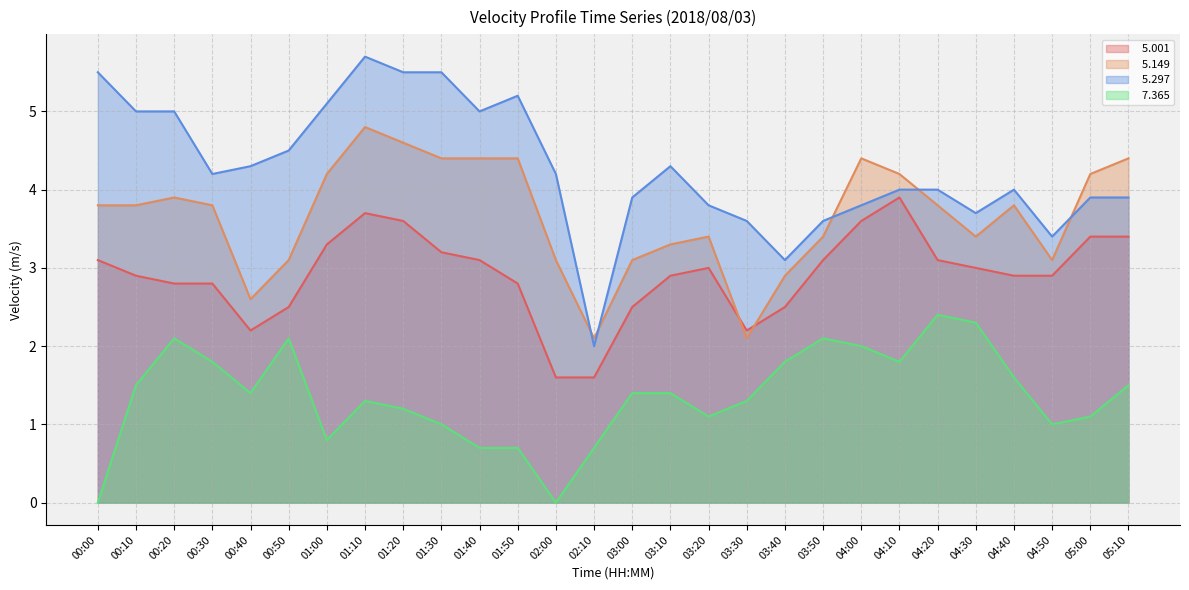

What is the difference between the maximum and second lowest values in the   5.149 series?

2.7